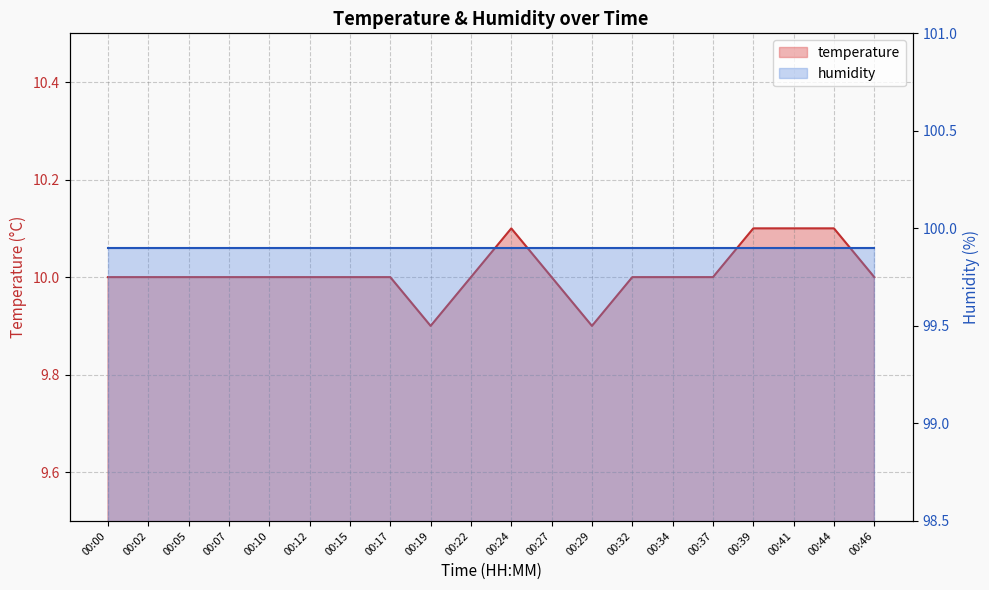

List the labels in order of value, largest first.

00:24, 00:39, 00:41, 00:44, 00:00, 00:02, 00:05, 00:07, 00:10, 00:12, 00:15, 00:17, 00:22, 00:27, 00:32, 00:34, 00:37, 00:46, 00:19, 00:29